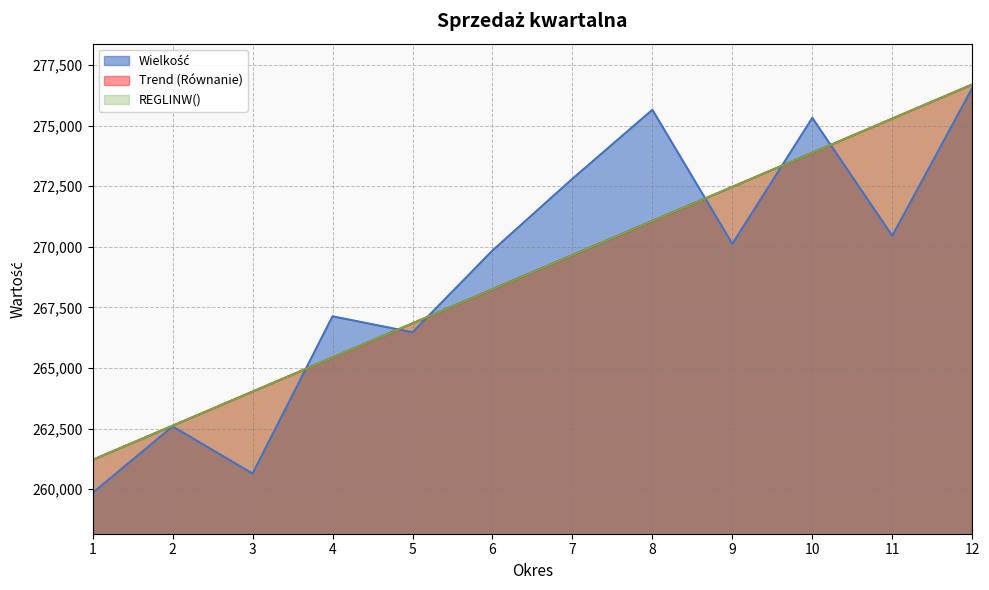

At 8, list the series in order from largest to smallest.

Wielkość, REGLINW(), Trend (Równanie)